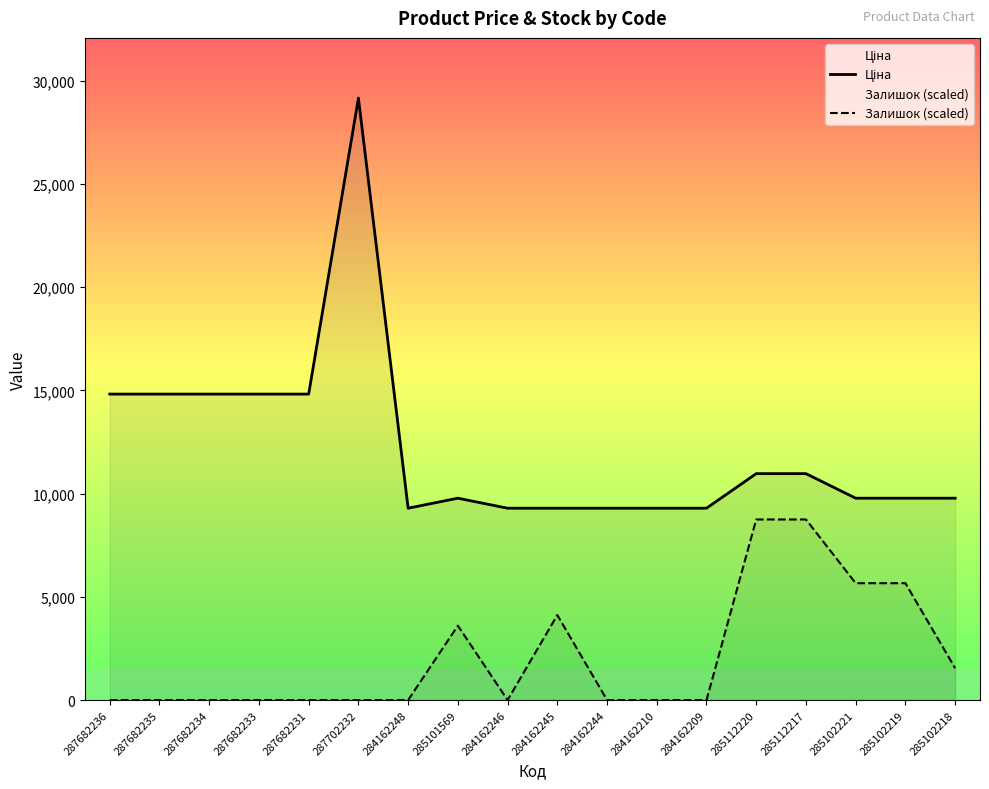

In Ціна, how many points are lower than both neighbors (excluding endpoints)?

1